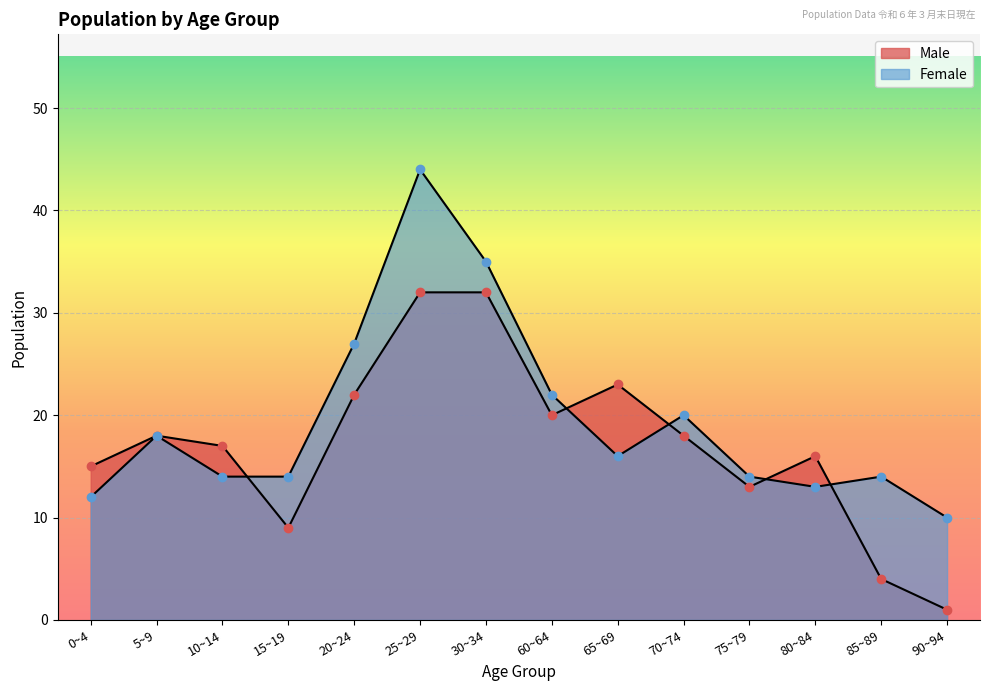

What position from the right is 0~4?

14